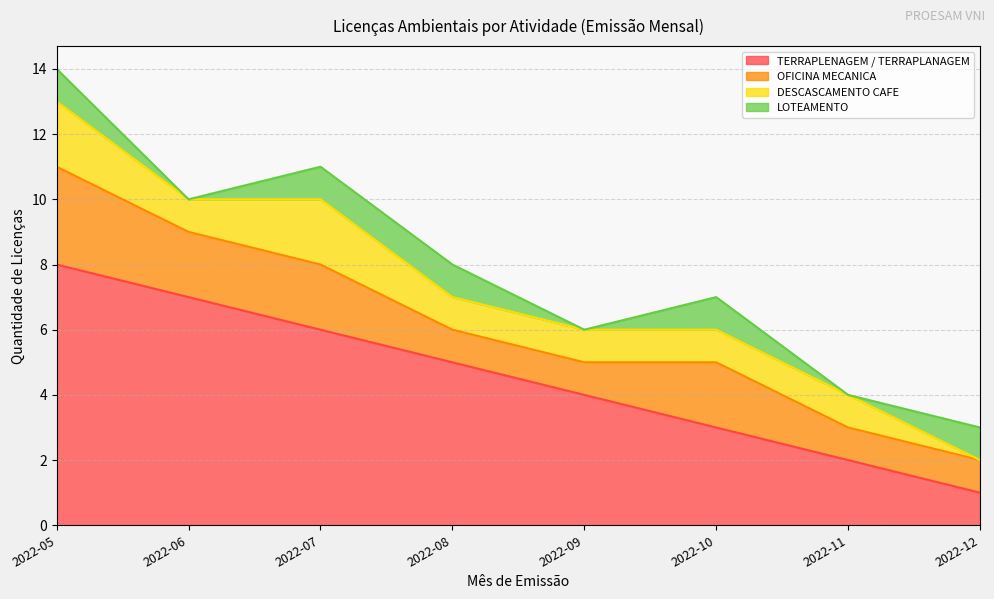

At 2022-08, list the series in order from smallest to largest.

OFICINA MECANICA, DESCASCAMENTO CAFE, LOTEAMENTO, TERRAPLENAGEM / TERRAPLANAGEM